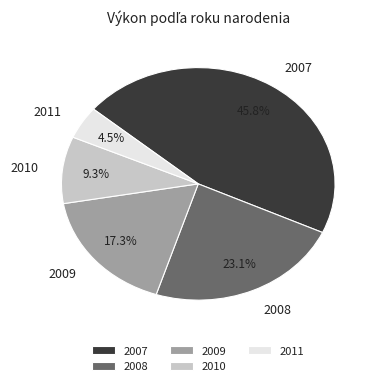

Count the number of slices in the pie.

5